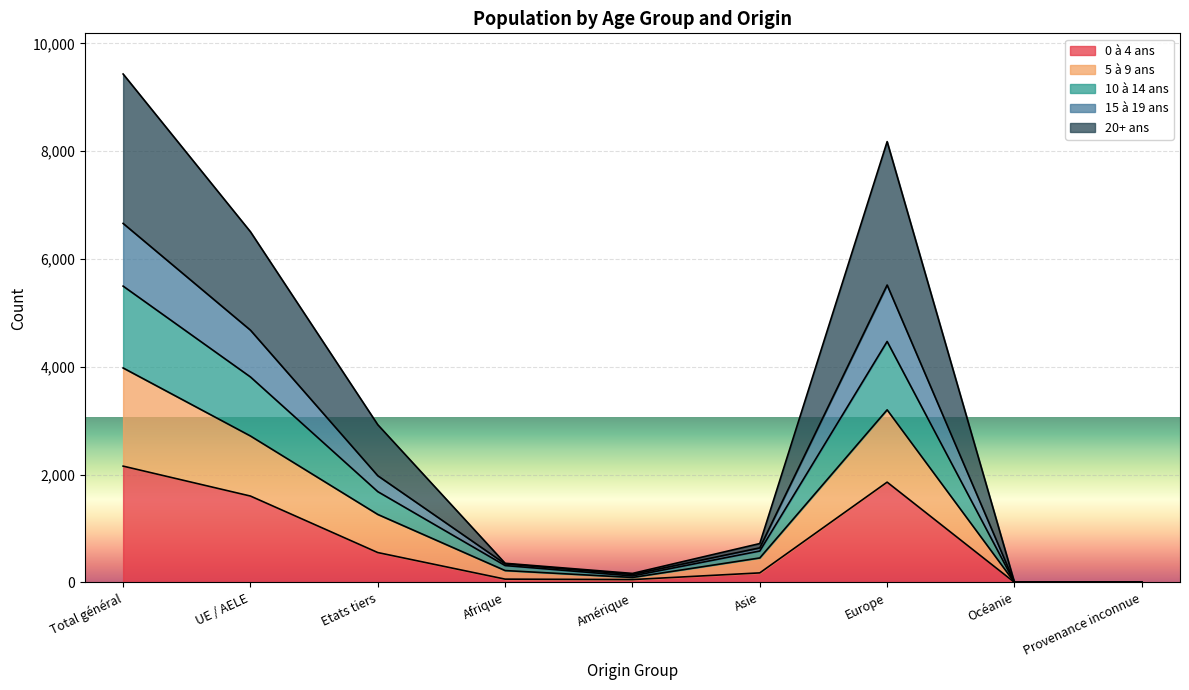

At which category is the sum across all series the highest?

Total général